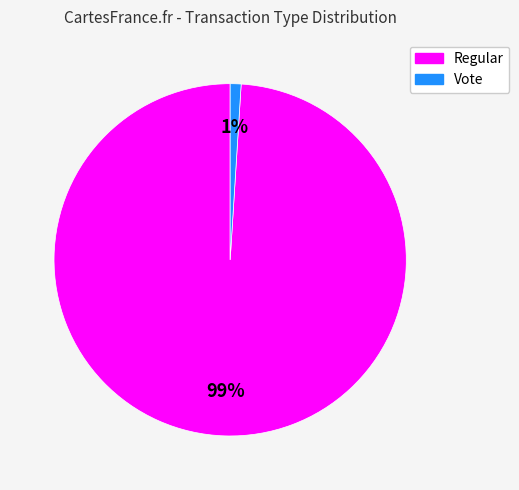

True or false: Vote accounts for 1% of the total.

True